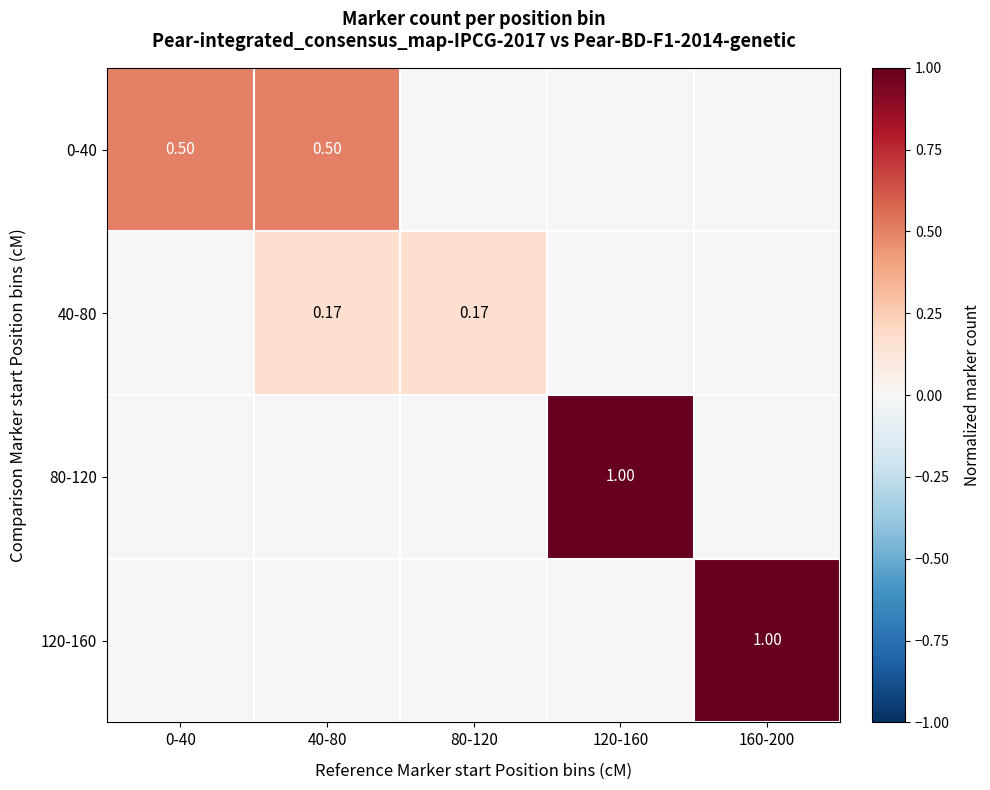

How many 0-40 values are between 0 and 1?

5